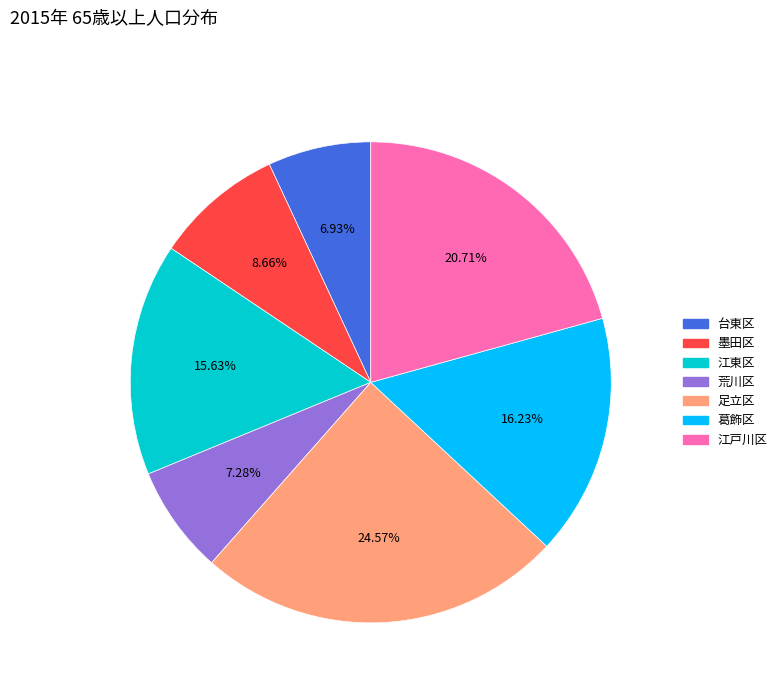

How many segments does this pie chart have?

7